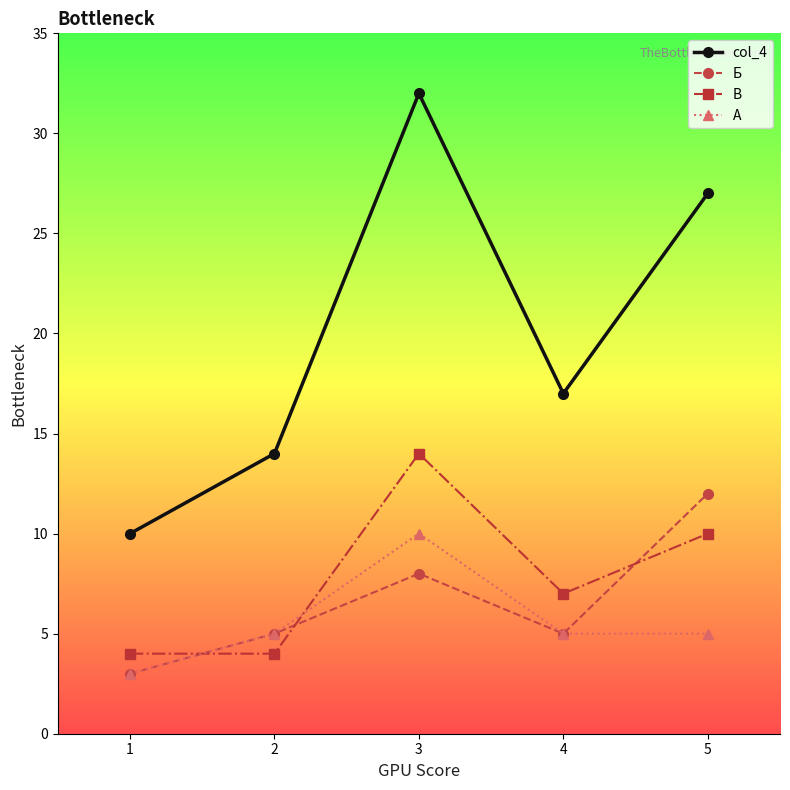

The А series shows 14.4 at 3. True or false?

False